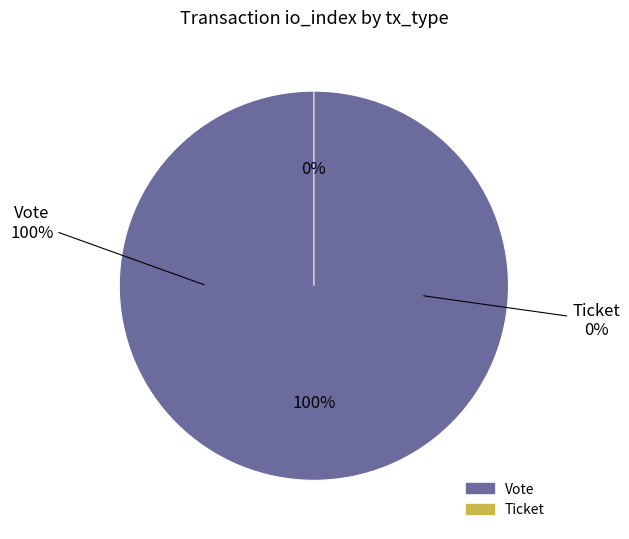

Which category has the smallest portion of the pie?

Ticket